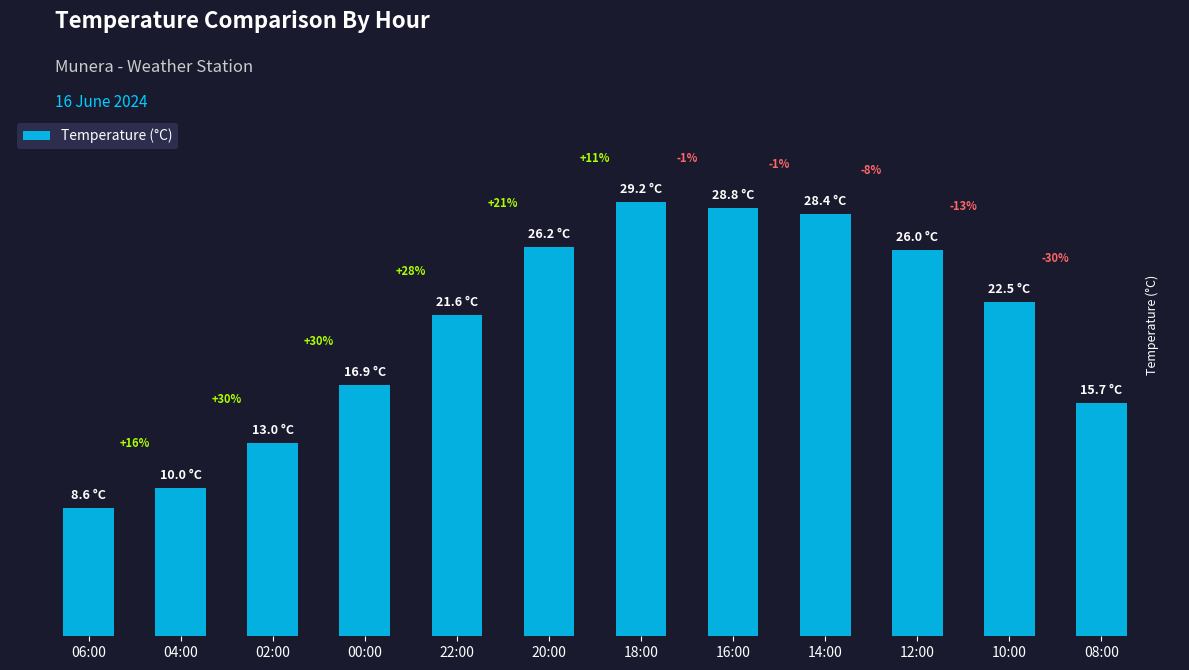

What is the value of the 1st bar from the left?

8.6